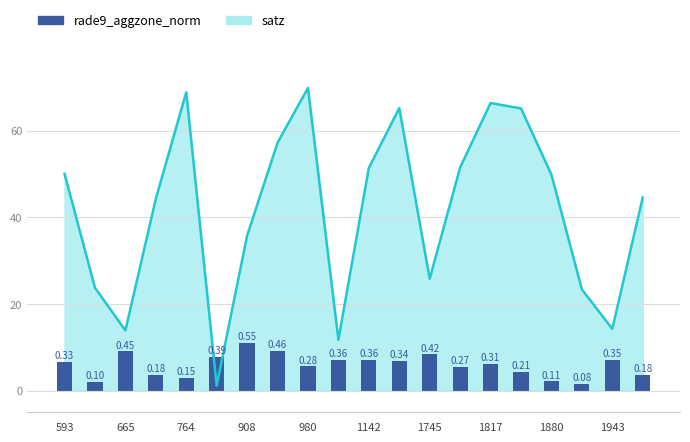

What is the value of the 5th bar from the left?

3.0